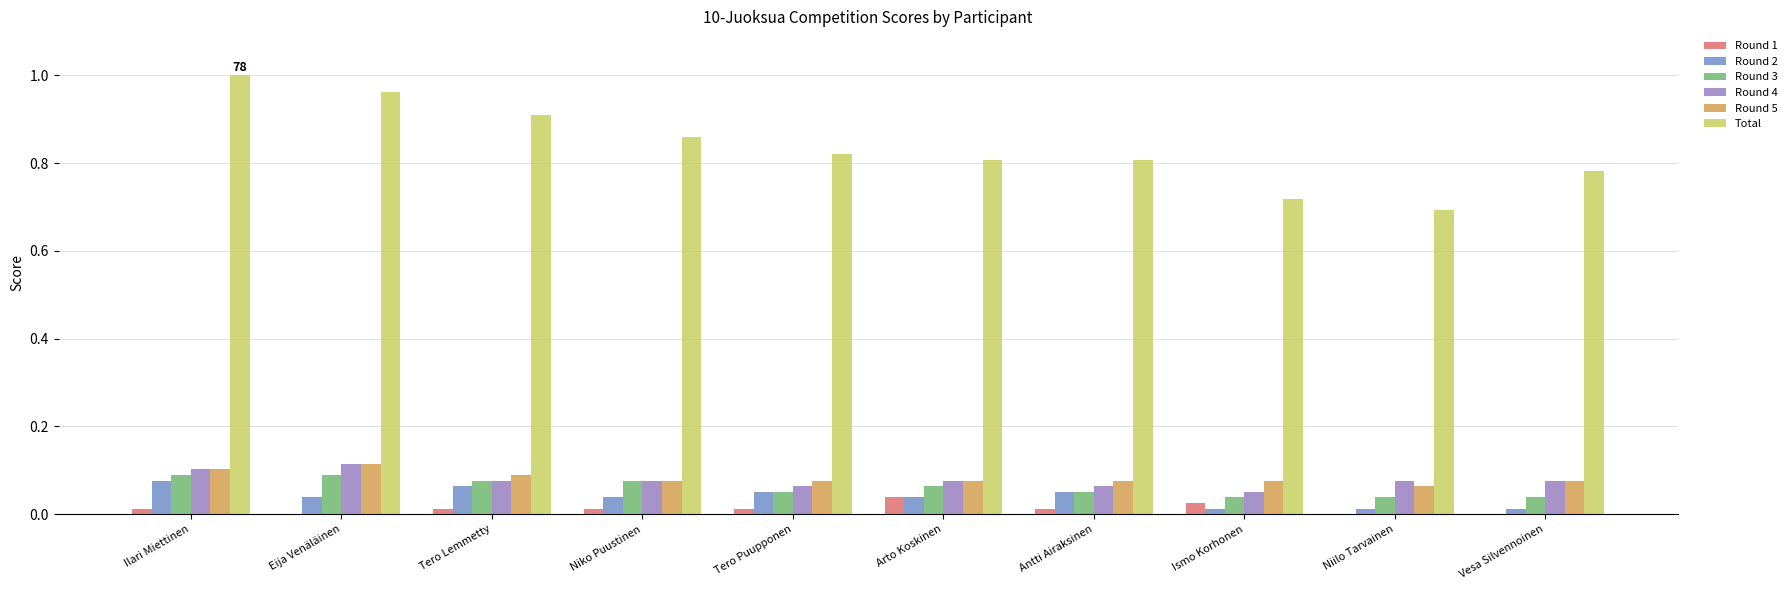

Which label corresponds to the largest value in the chart?

Ilari Miettinen